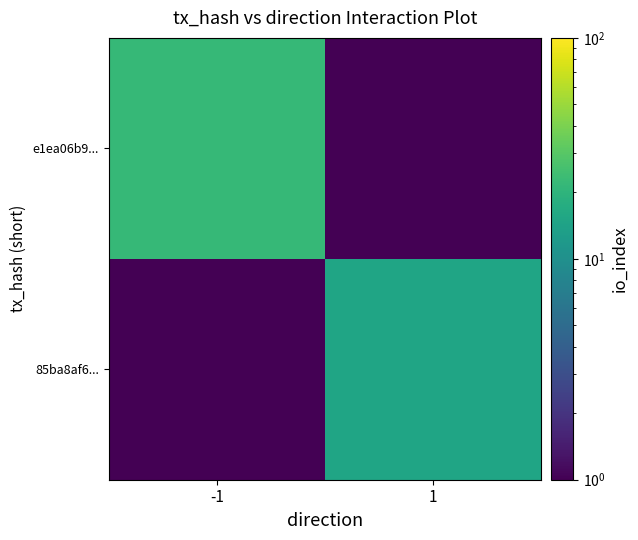

What is the maximum value shown in the chart?

22.0